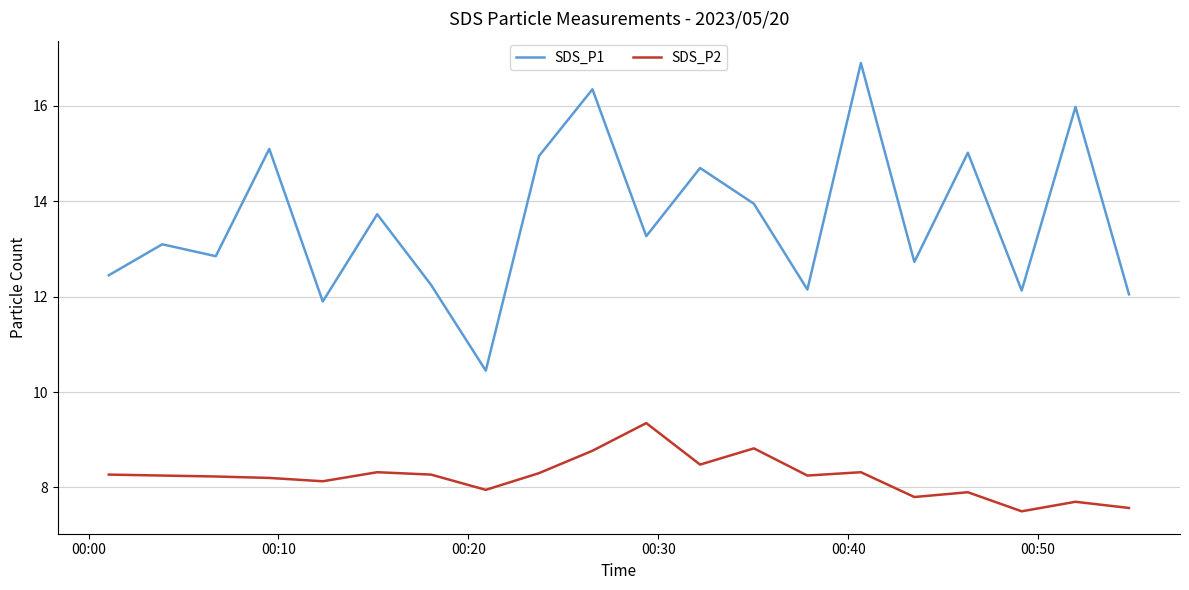

Count the number of data series in this chart.

2